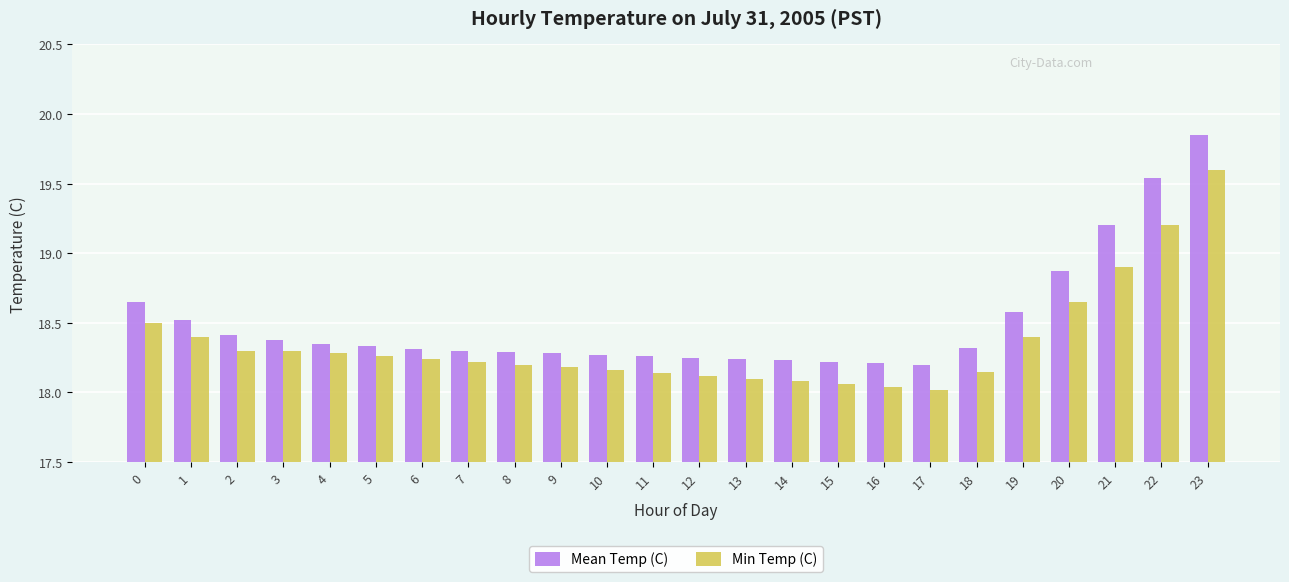

What is the total value across all series at 1?

36.9